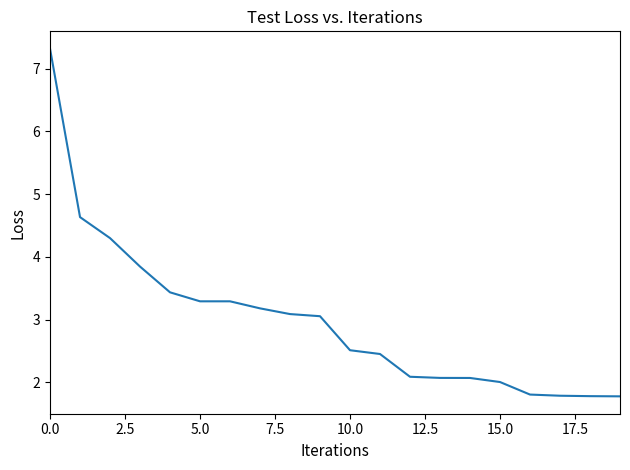

What is the smallest value displayed?

1.8